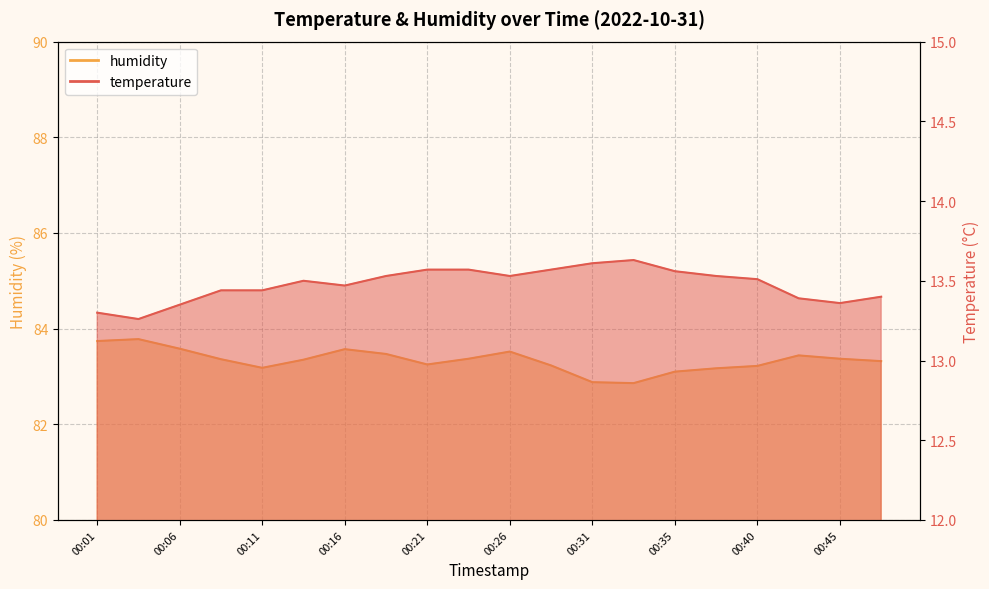

What is the sum of all humidity values?

1666.8